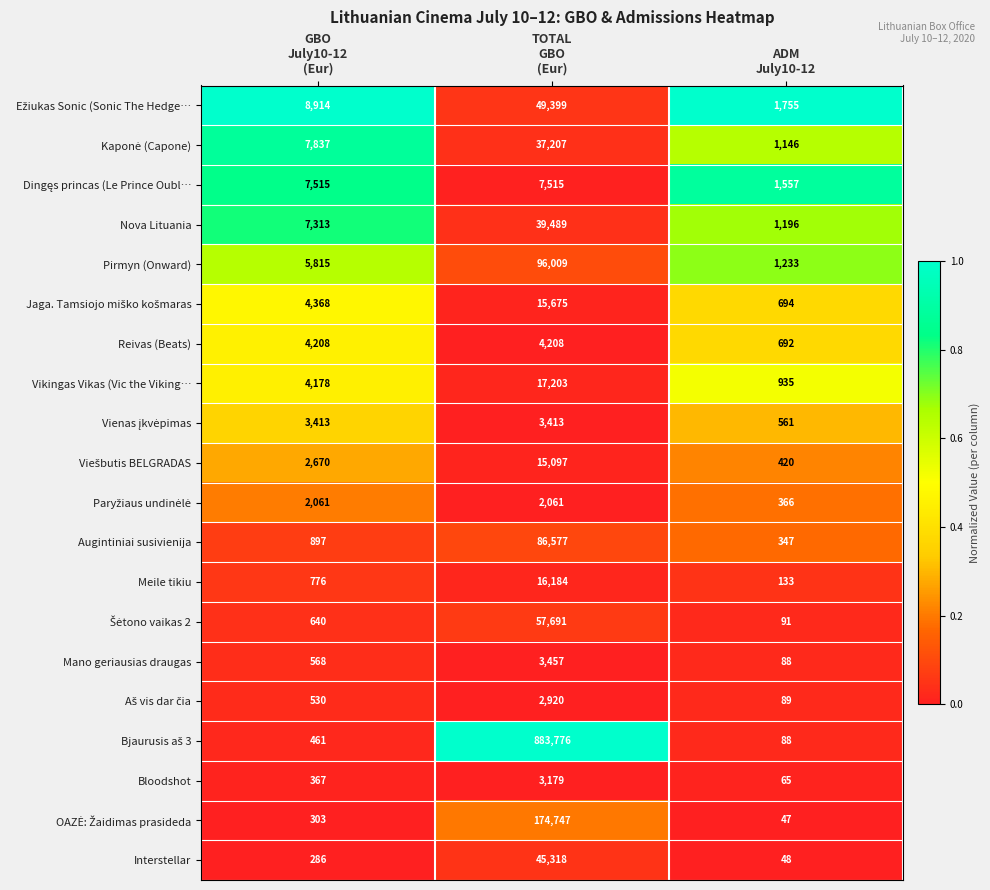

At which category is the sum across all series the highest?

TOTAL
GBO
(Eur)